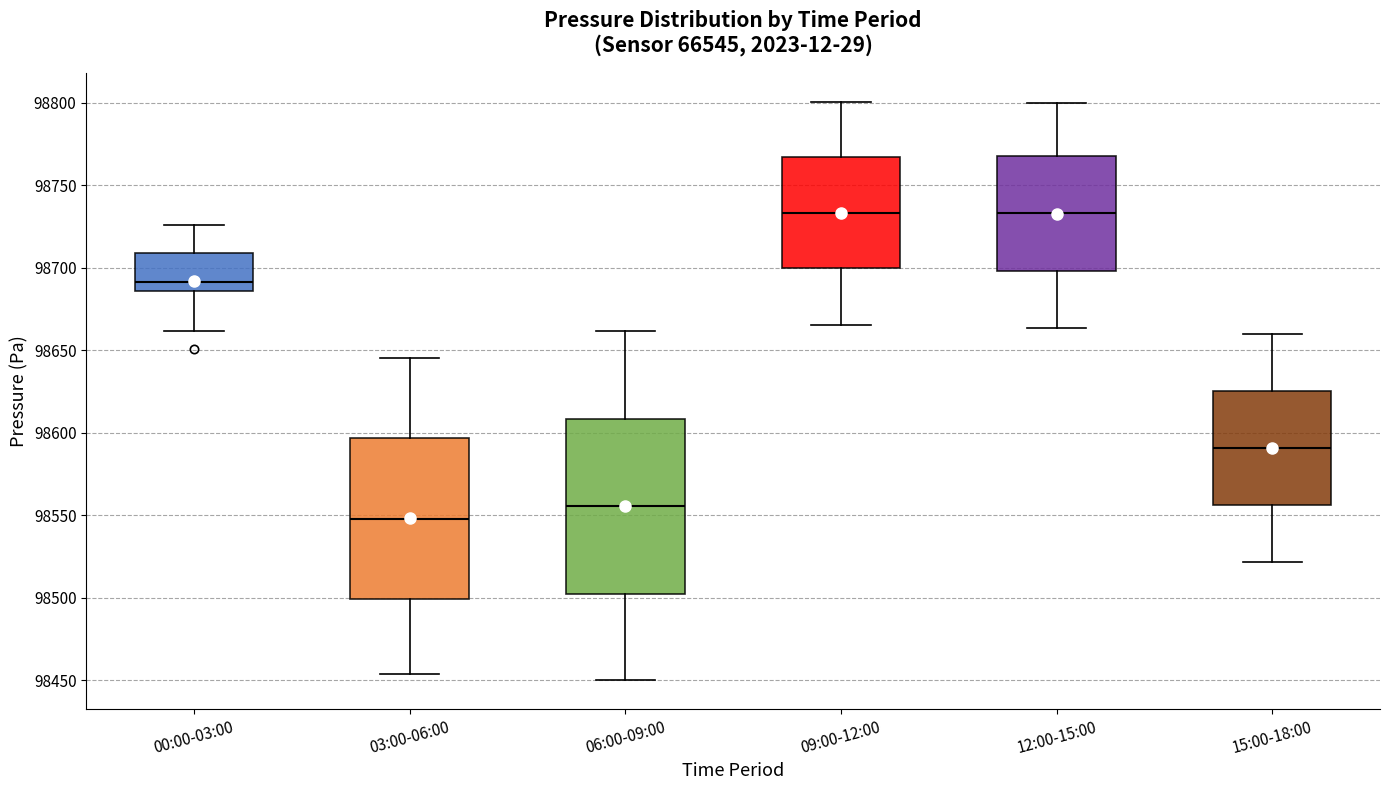

Reading left to right, read every box against the y-axis: the position of its median line, the range the box covers, and the ends of its whiskers. The values are not printed on the chart, so give them approximately, as read against the axis.

00:00-03:00: median 98690, box 98685 to 98710, whiskers 98660 to 98725
03:00-06:00: median 98550, box 98500 to 98595, whiskers 98455 to 98645
06:00-09:00: median 98555, box 98500 to 98610, whiskers 98450 to 98660
09:00-12:00: median 98735, box 98700 to 98765, whiskers 98665 to 98800
12:00-15:00: median 98735, box 98700 to 98770, whiskers 98665 to 98800
15:00-18:00: median 98590, box 98555 to 98625, whiskers 98520 to 98660